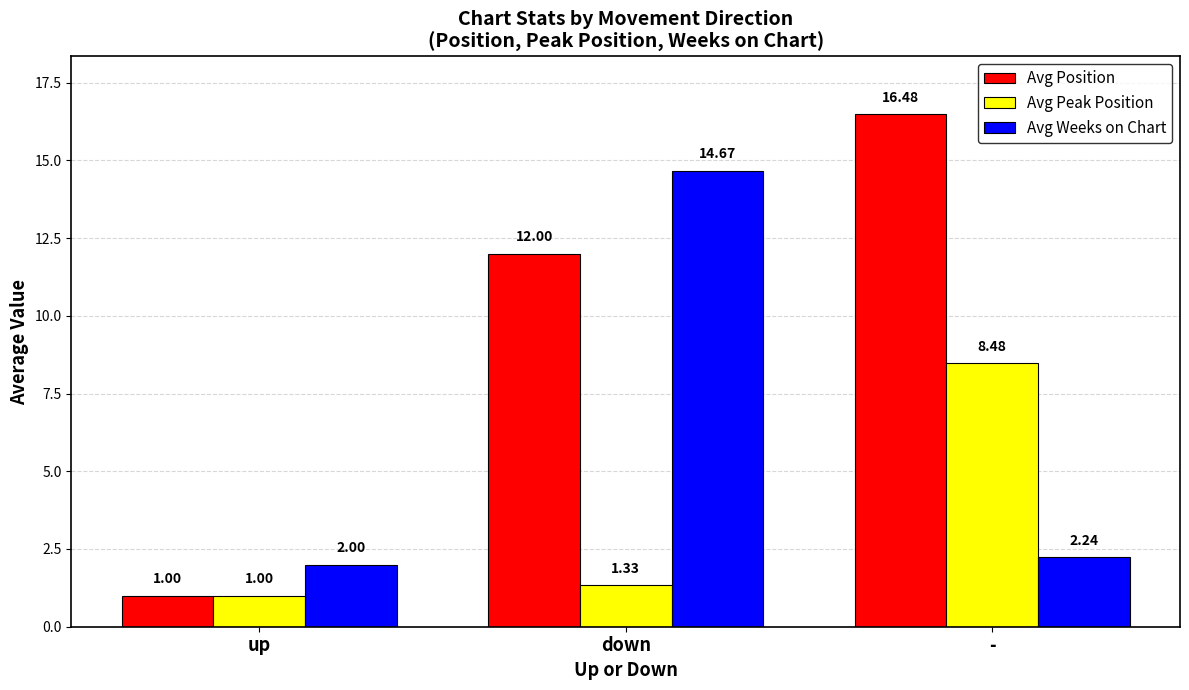

Which series has the largest range (max minus min)?

Avg Position